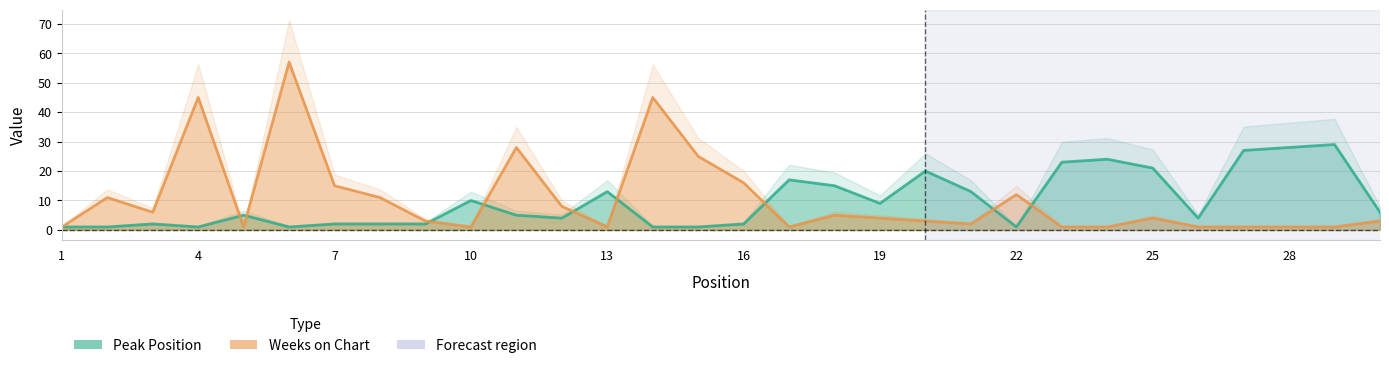

The Weeks on Chart series shows 76 at 4. True or false?

False